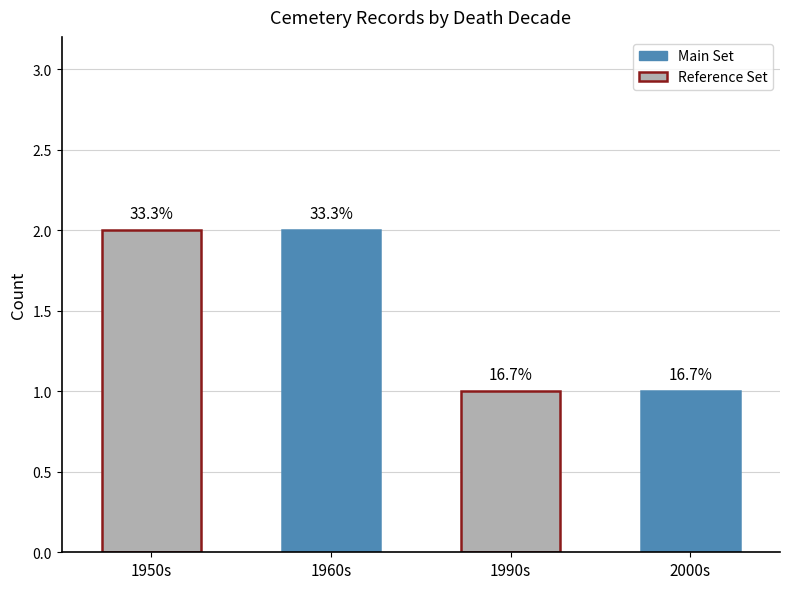

Reading right to left, list all the values displayed in this chart.

1	1	2	2